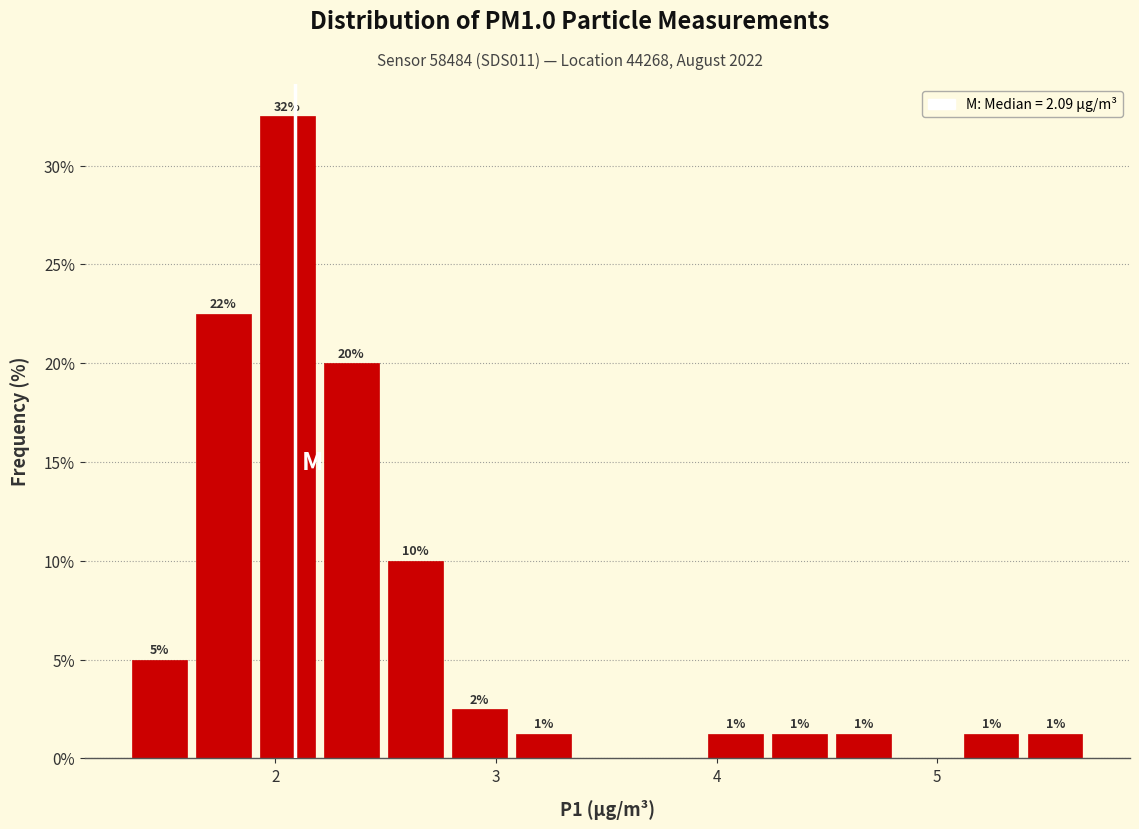

Read against the x-axis, roughly where is the centre of the tallest bar?

2.1